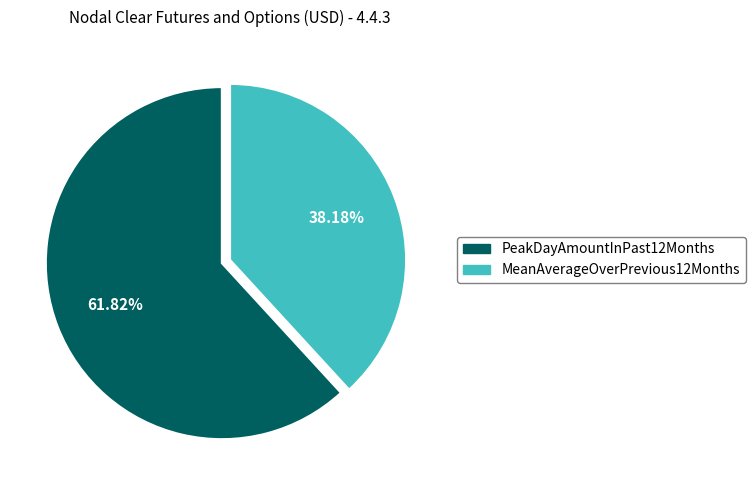

To the nearest percent, what portion does MeanAverageOverPrevious12Months represent?

38%